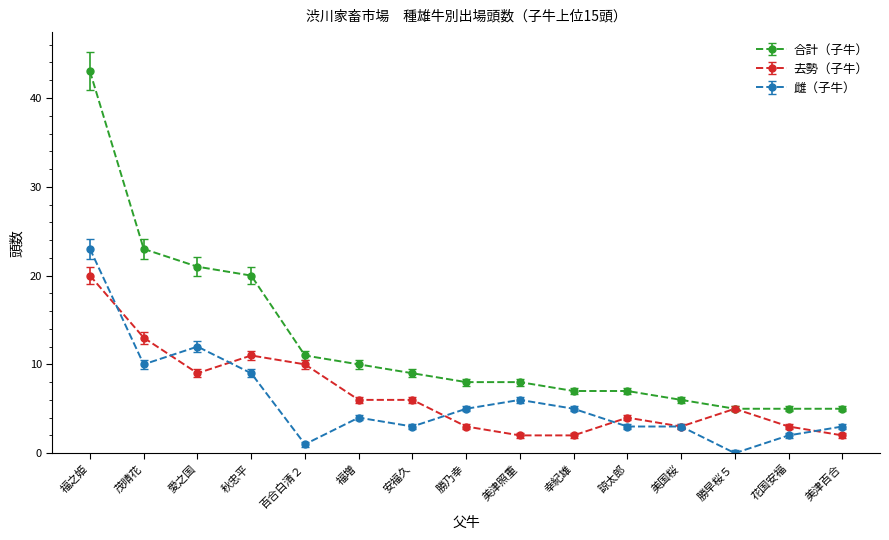

Is this an area chart (filled region under the line)?

No